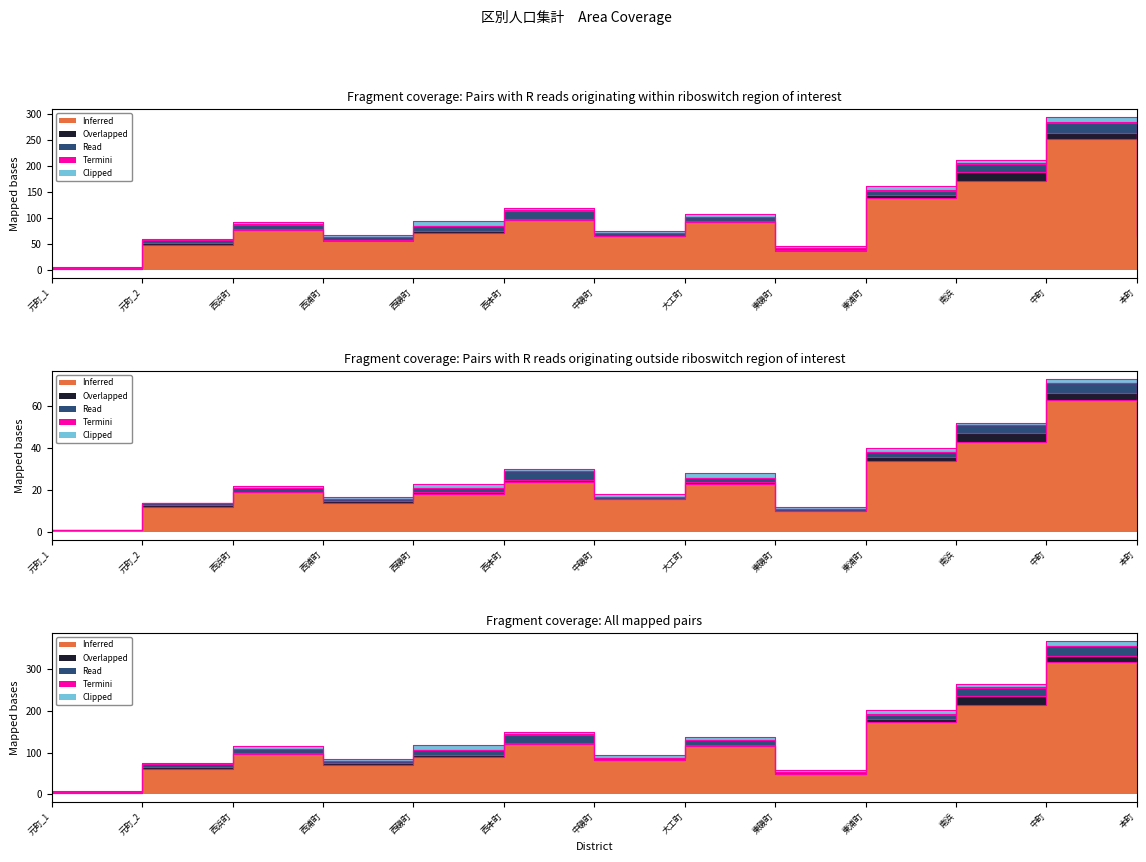

The Overlapped series shows 7 at 西磯町. True or false?

False